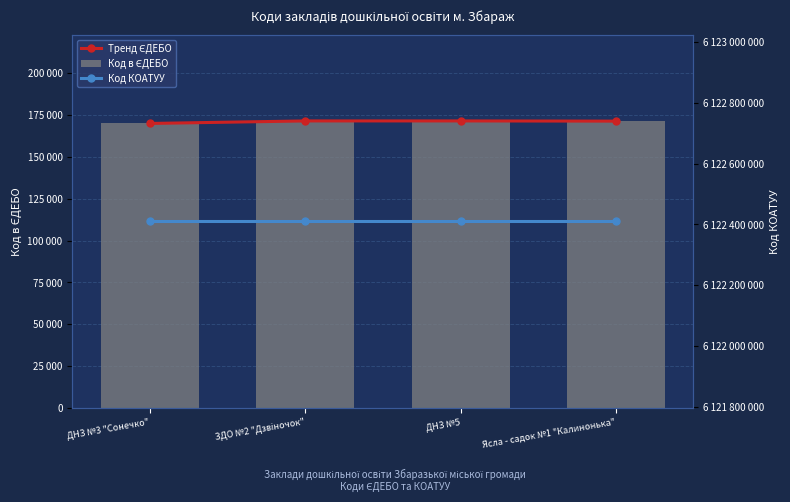

List the series in order of their peak value, highest first.

Код КОАТУУ, Тренд ЄДЕБО, Код в ЄДЕБО